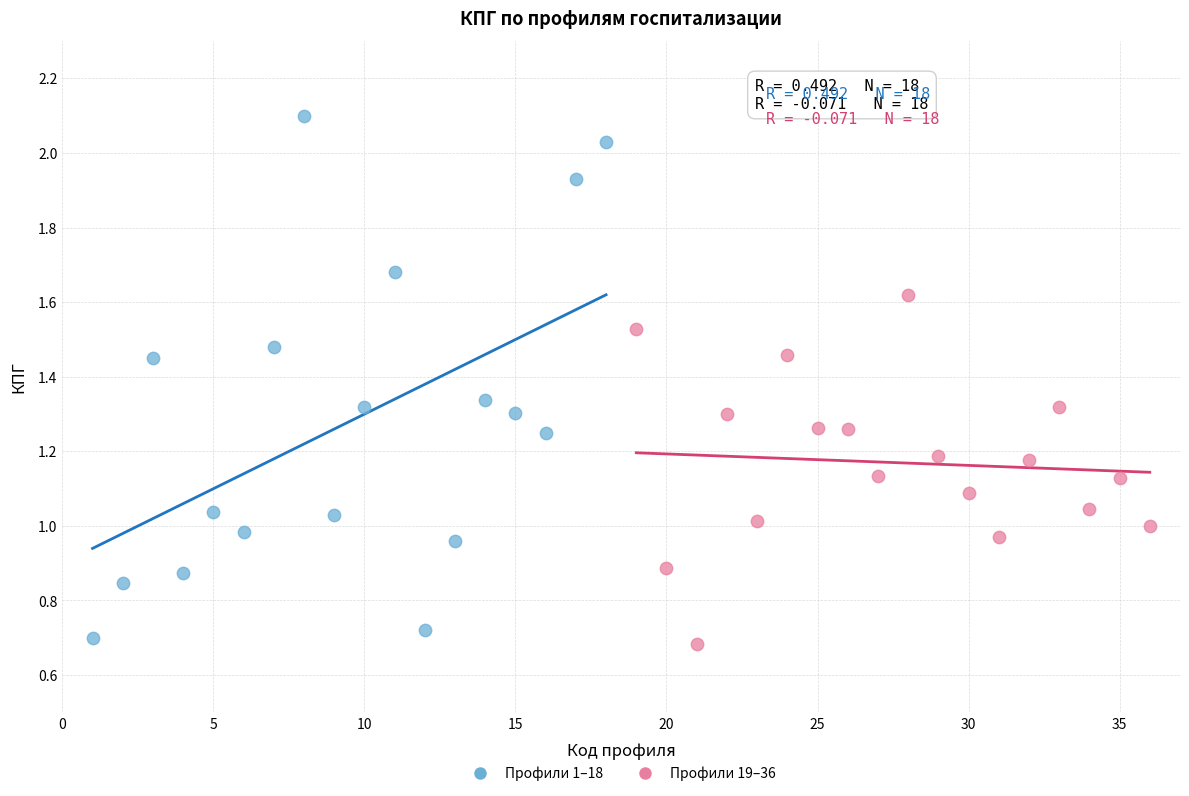

What are all the series names shown in the legend?

Профили 1–18, Профили 19–36